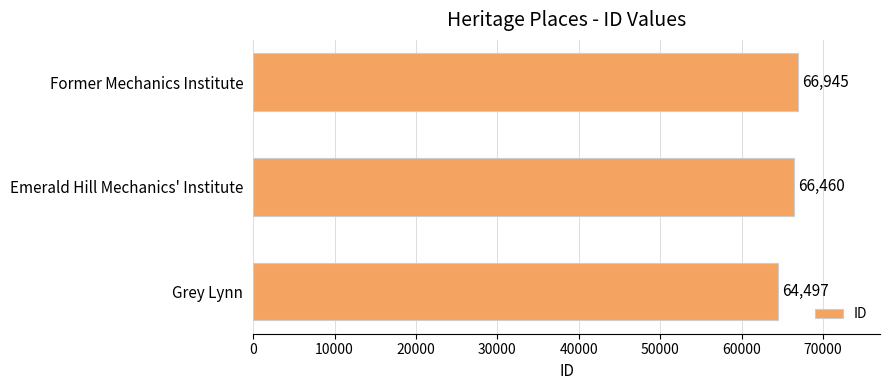

What is the sum of all values?

197902